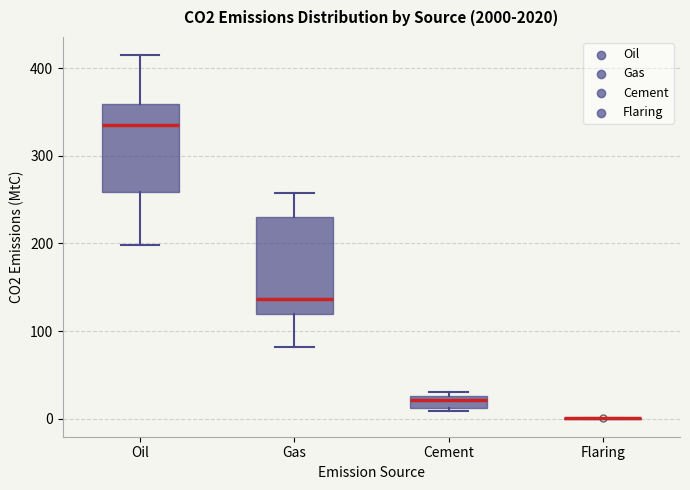

Where does the lower whisker of the box for Gas end on the y-axis? The values are not printed on the chart, so give them approximately, as read against the axis.

80